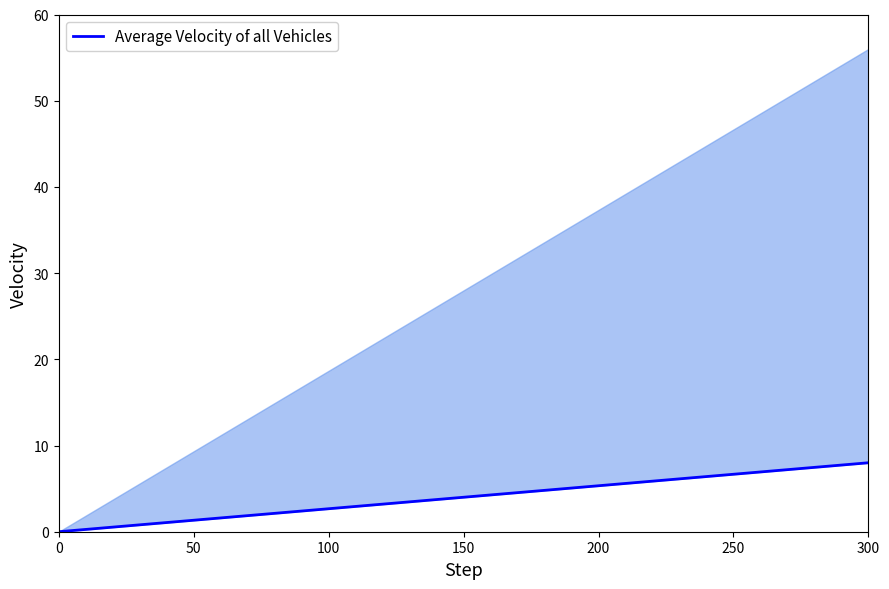

Reading right to left, transcribe all the data shown in this chart.

8.0	7.5	7.1	6.6	6.1	5.6	5.2	4.7	4.2	3.8	3.3	2.8	2.4	1.9	1.4	0.9	0.5	0.0